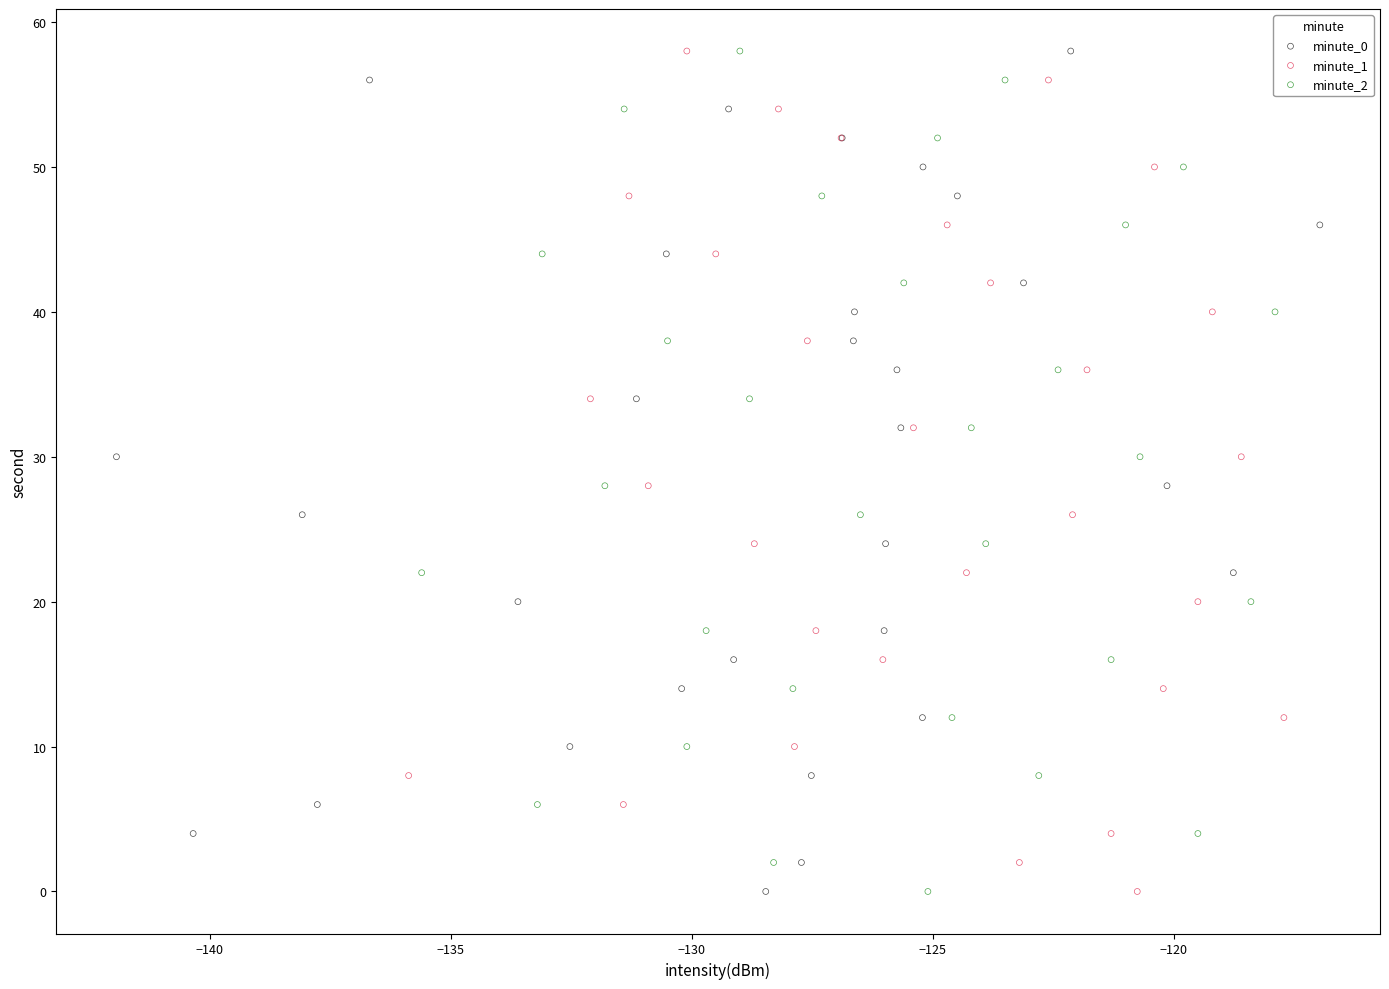

What are all the series names shown in the legend?

minute_0, minute_1, minute_2